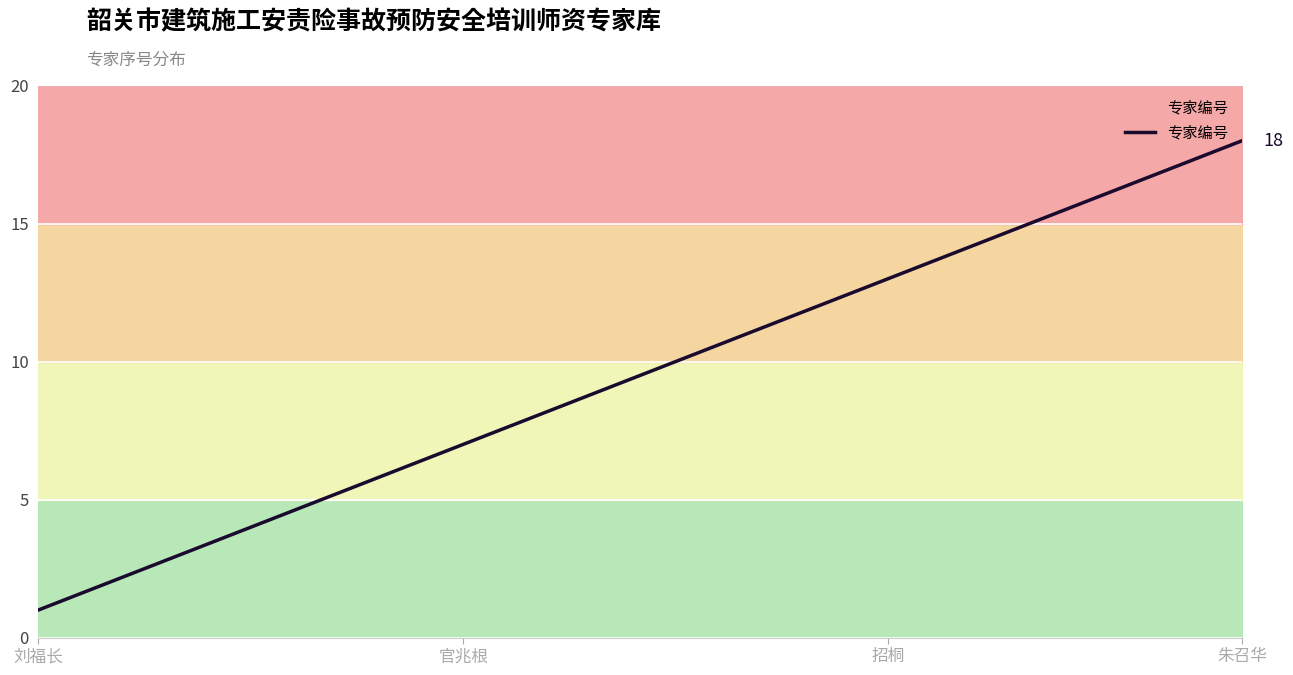

Reading left to right, list all the values displayed in this chart.

1	2	3	4	5	6	7	8	9	10	11	12	13	14	15	16	17	18